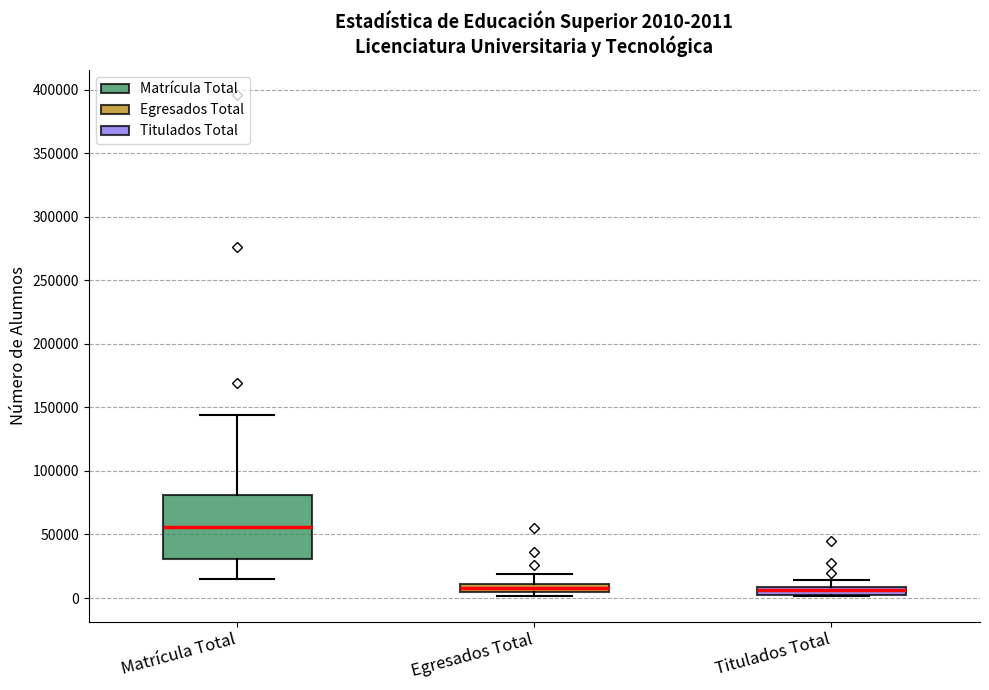

Comparing the boxes themselves (not the whiskers), which one is the tallest?

Matrícula Total